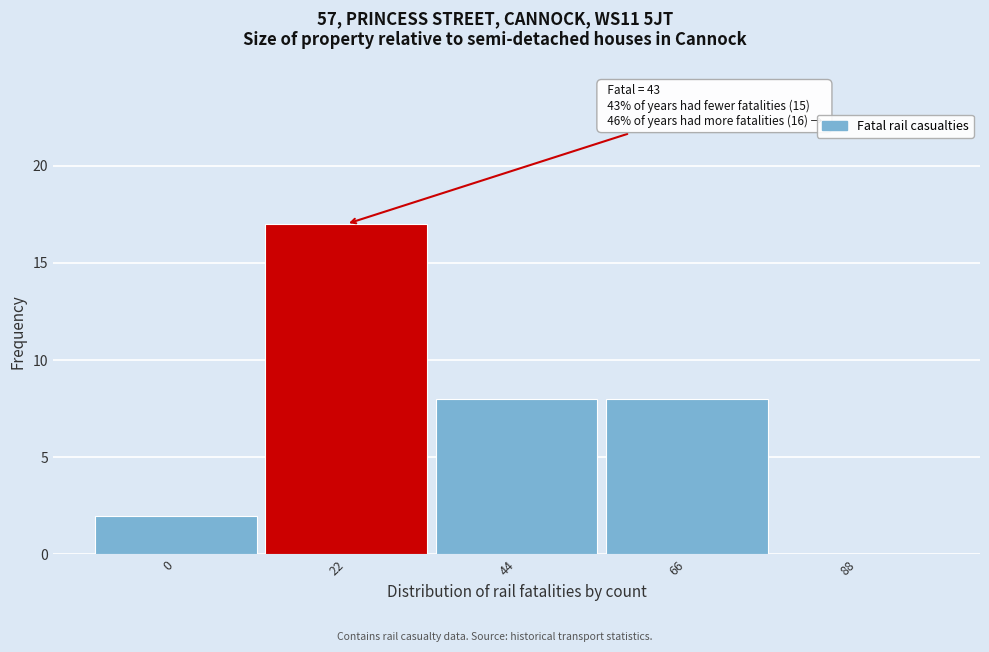

Reading left to right, extract all data points from this chart.

0=2	22=17	44=8	66=8	88=0